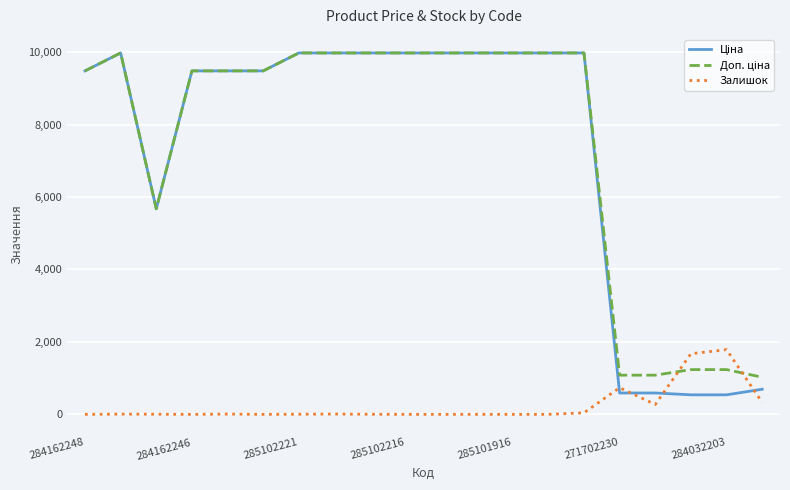

What is the greatest value displayed?

9975.0